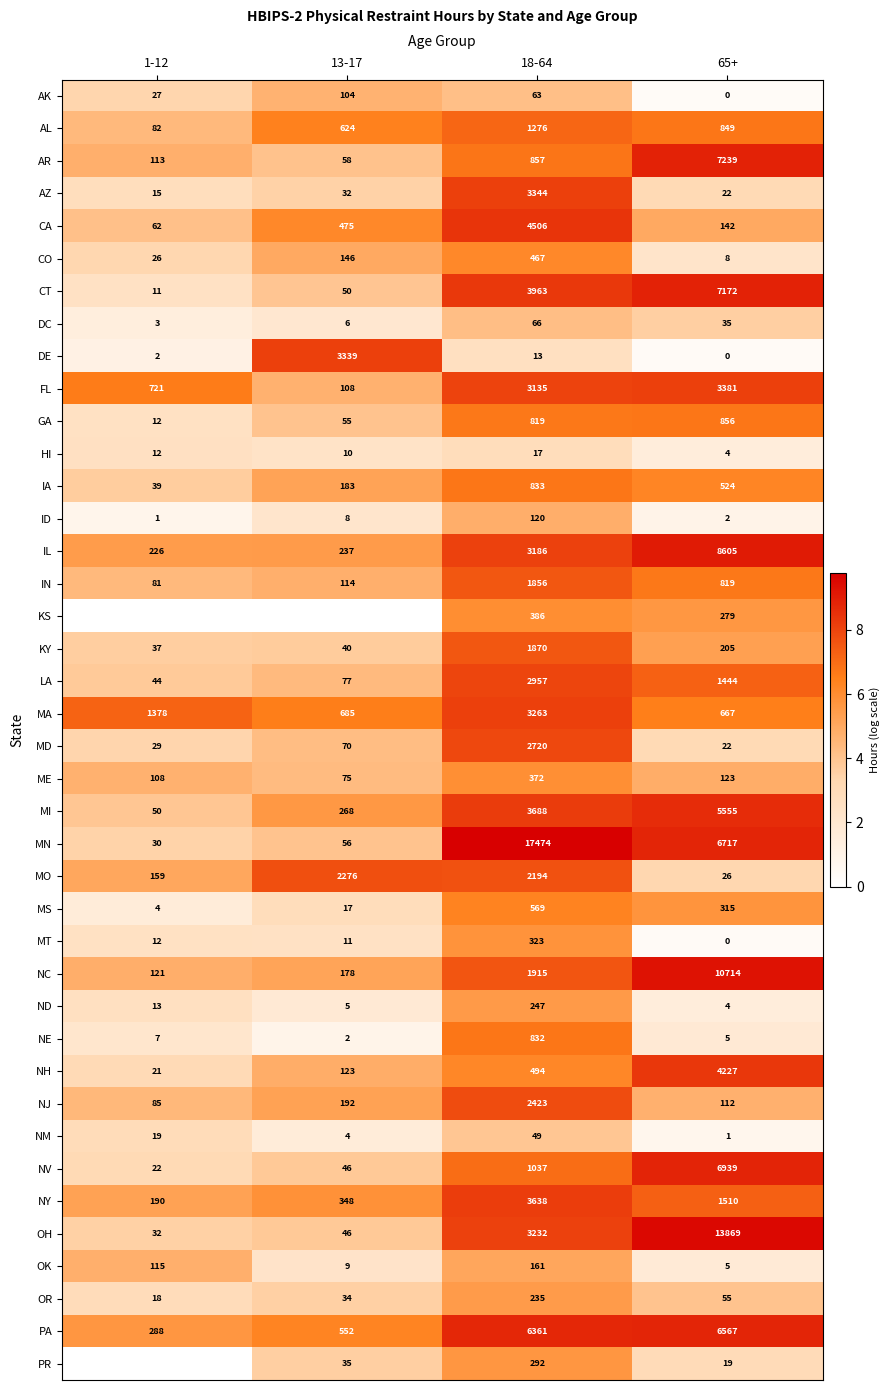

List the labels in order of MO value, smallest first.

65+, 1-12, 18-64, 13-17